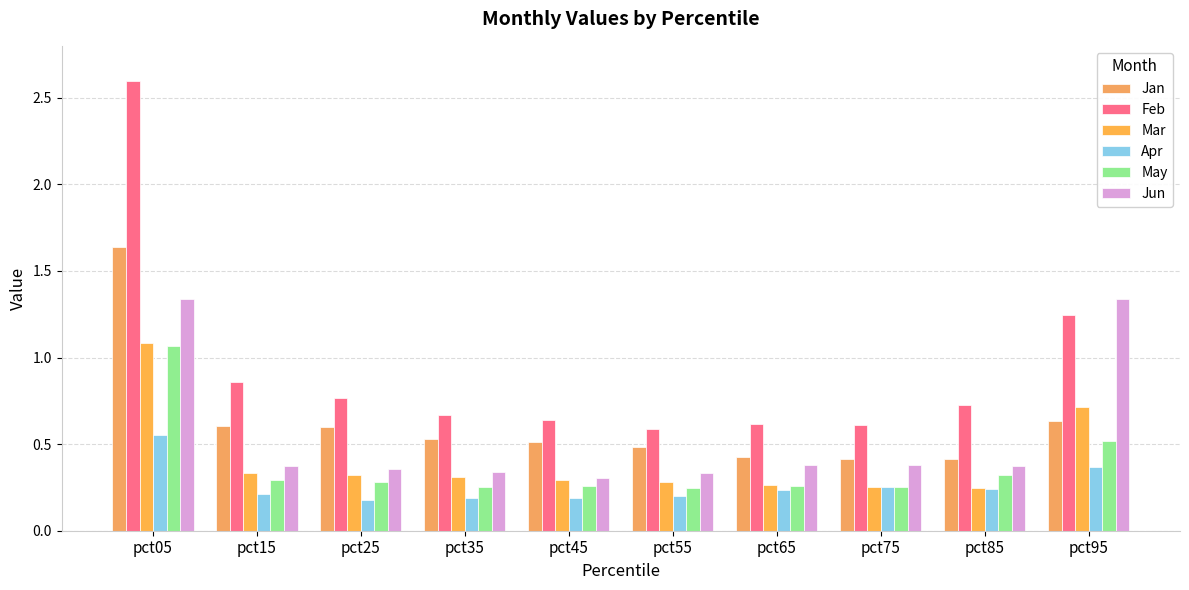

Reading right to left, list all the values displayed in this chart.

Jan: pct95=0.6	pct85=0.4	pct75=0.4	pct65=0.4	pct55=0.5	pct45=0.5	pct35=0.5	pct25=0.6	pct15=0.6	pct05=1.6
Feb: pct95=1.2	pct85=0.7	pct75=0.6	pct65=0.6	pct55=0.6	pct45=0.6	pct35=0.7	pct25=0.8	pct15=0.9	pct05=2.6
Mar: pct95=0.7	pct85=0.2	pct75=0.3	pct65=0.3	pct55=0.3	pct45=0.3	pct35=0.3	pct25=0.3	pct15=0.3	pct05=1.1
Apr: pct95=0.4	pct85=0.2	pct75=0.3	pct65=0.2	pct55=0.2	pct45=0.2	pct35=0.2	pct25=0.2	pct15=0.2	pct05=0.6
May: pct95=0.5	pct85=0.3	pct75=0.3	pct65=0.3	pct55=0.2	pct45=0.3	pct35=0.3	pct25=0.3	pct15=0.3	pct05=1.1
Jun: pct95=1.3	pct85=0.4	pct75=0.4	pct65=0.4	pct55=0.3	pct45=0.3	pct35=0.3	pct25=0.4	pct15=0.4	pct05=1.3